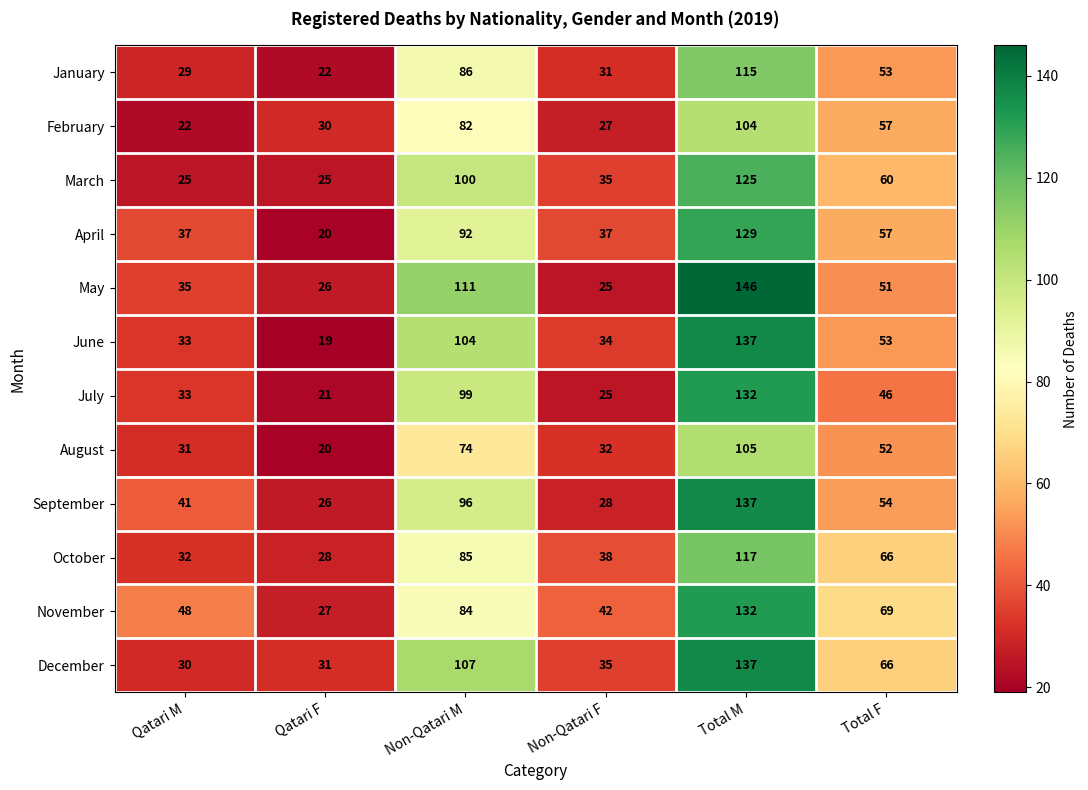

Where is May nearest to the value 85?

Non-Qatari M